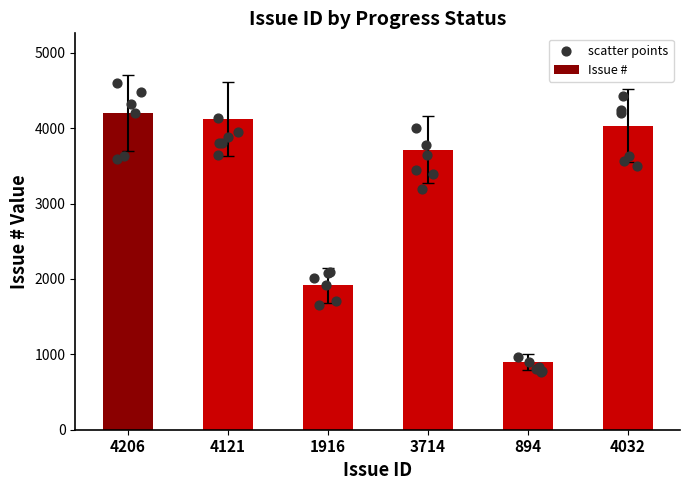

Which series reaches the minimum Y coordinate?

Issue #